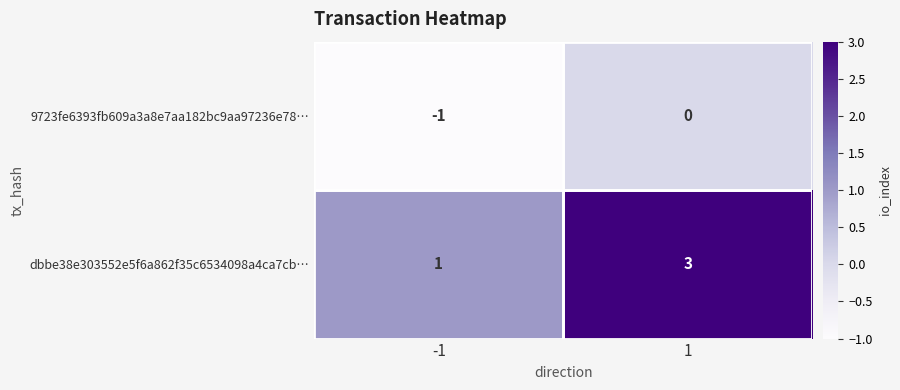

What is the sum of all dbbe38e303552e5f6a862f35c6534098a4ca7cb… values?

4